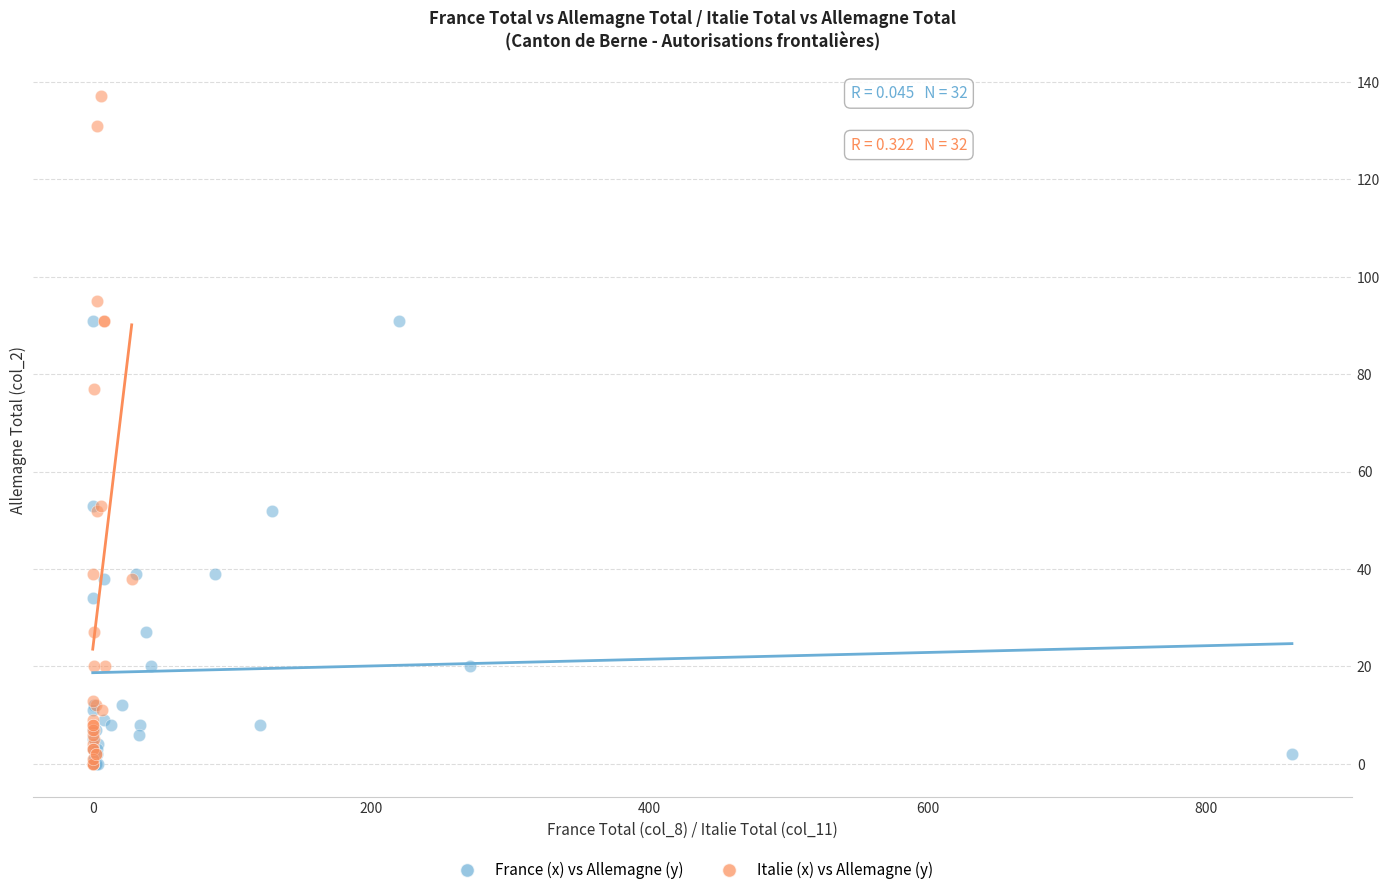

Which series has the largest Y range (max minus min)?

Italie (x) vs Allemagne (y)